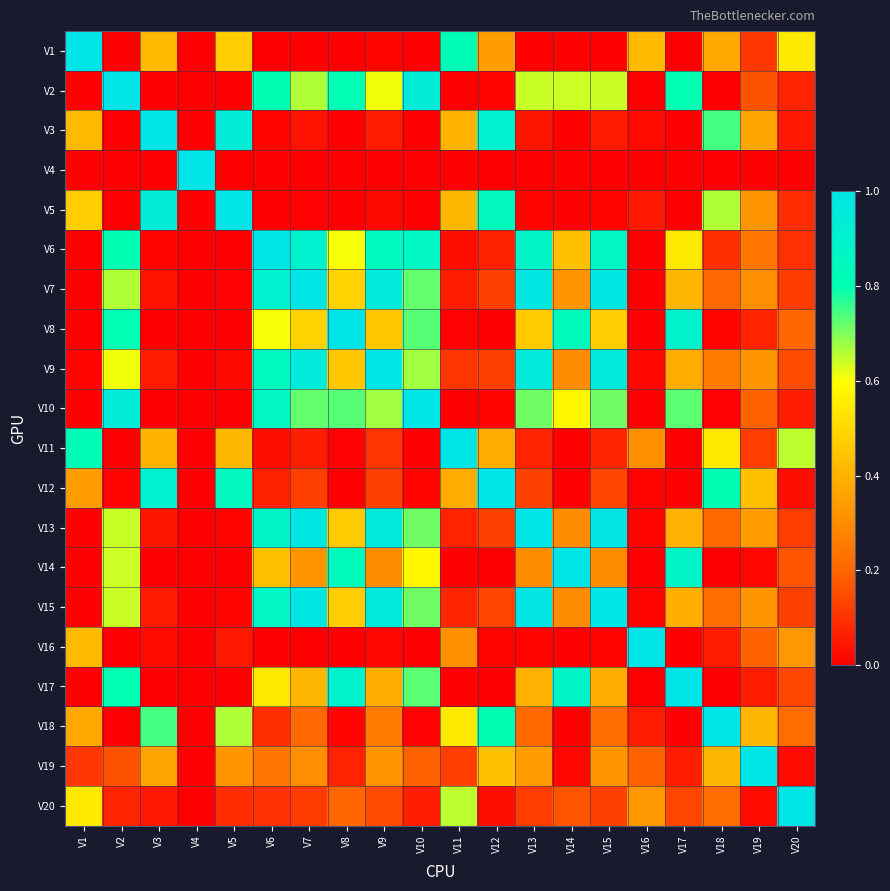

List the series in order of their peak value, highest first.

V1, V2, V3, V4, V5, V6, V7, V8, V9, V10, V11, V12, V13, V14, V15, V16, V17, V18, V19, V20